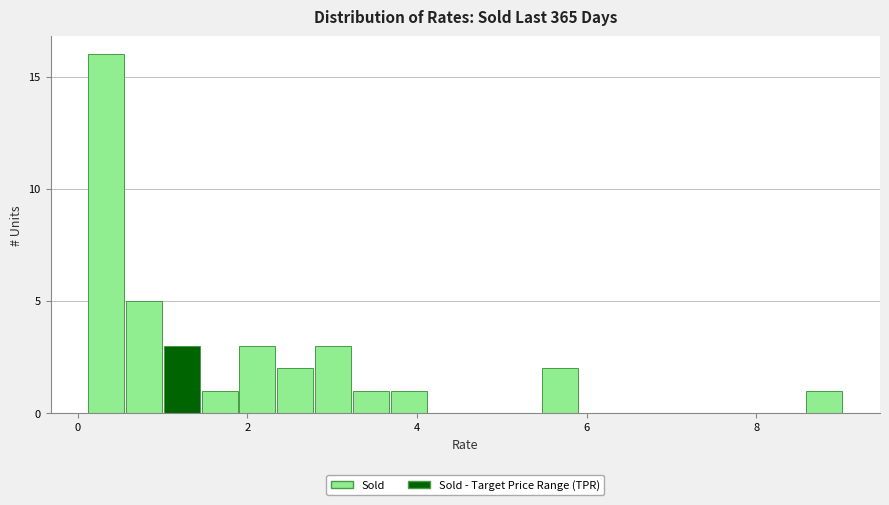

Around what value on the x-axis is the tallest bar? Give the approximate position of its centre, as read against the axis.

0.4